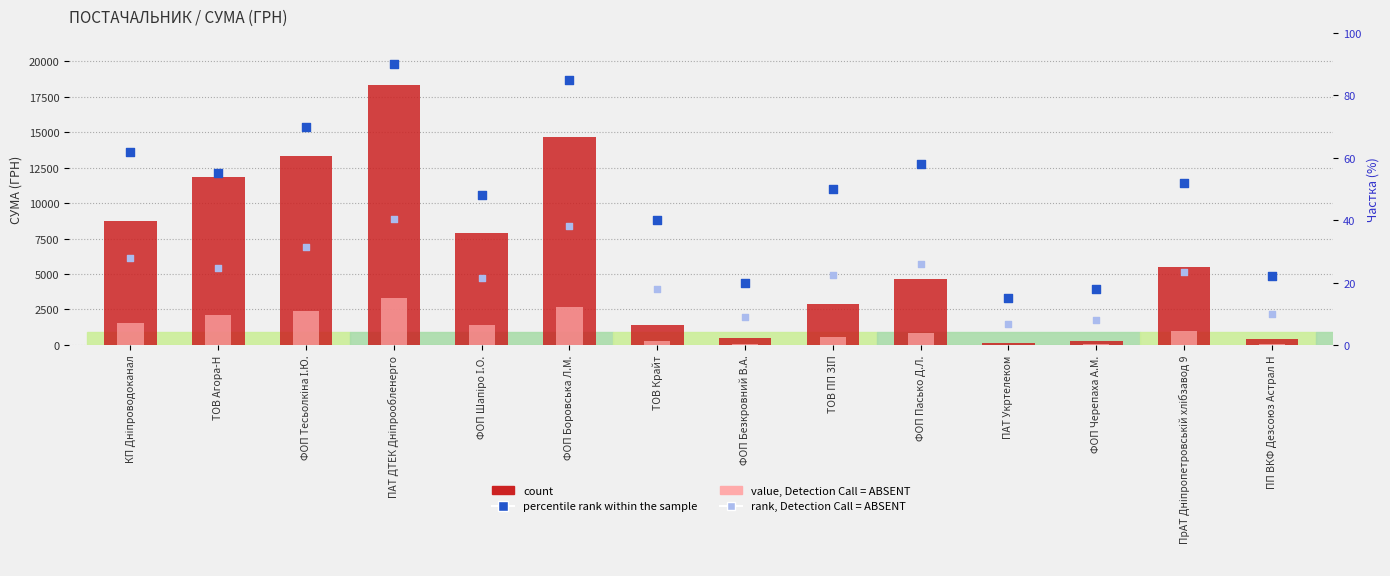

At which category is the sum across all series the highest?

ПАТ ДТЕК Дніпрообленерго